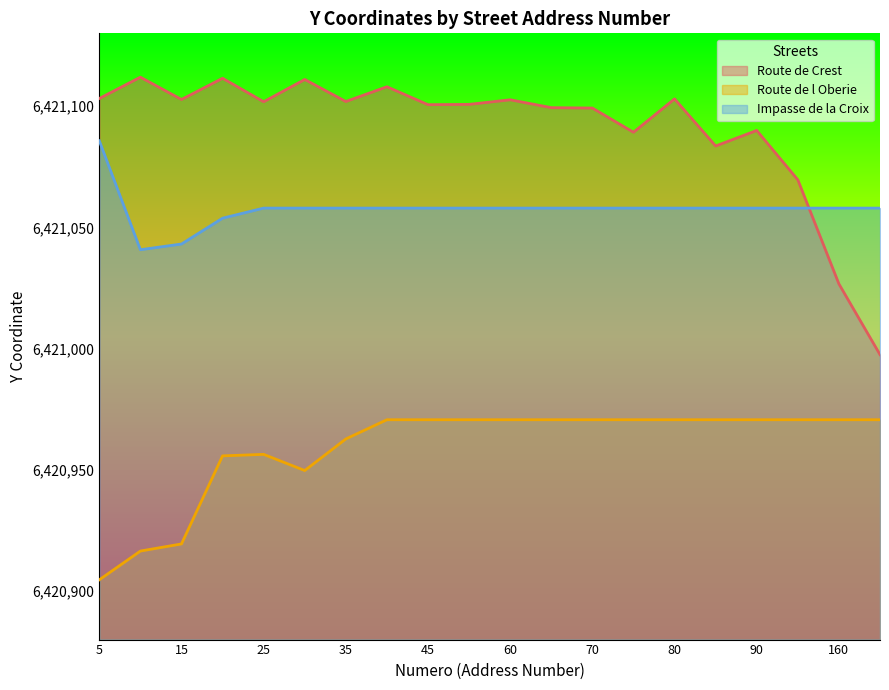

Reading left to right, what are all the values shown in this chart?

Route de Crest: 5=6421103.1	10=6421111.9	15=6421102.7	20=6421111.5	25=6421101.8	30=6421111.0	35=6421101.9	40=6421108.0	45=6421100.6	55=6421100.7	60=6421102.6	65=6421099.3	70=6421099.2	75=6421089.2	80=6421103.0	85=6421083.5	90=6421090.0	110=6421069.6	160=6421026.7	200=6420997.5
Route de l Oberie: 5=6420904.7	10=6420916.5	15=6420919.4	20=6420955.8	25=6420956.4	30=6420949.7	35=6420962.7	40=6420970.7	45=6420970.7	55=6420970.7	60=6420970.7	65=6420970.7	70=6420970.7	75=6420970.7	80=6420970.7	85=6420970.7	90=6420970.7	110=6420970.7	160=6420970.7	200=6420970.7
Impasse de la Croix: 5=6421085.7	10=6421040.8	15=6421043.1	20=6421053.8	25=6421057.9	30=6421057.9	35=6421057.9	40=6421057.9	45=6421057.9	55=6421057.9	60=6421057.9	65=6421057.9	70=6421057.9	75=6421057.9	80=6421057.9	85=6421057.9	90=6421057.9	110=6421057.9	160=6421057.9	200=6421057.9